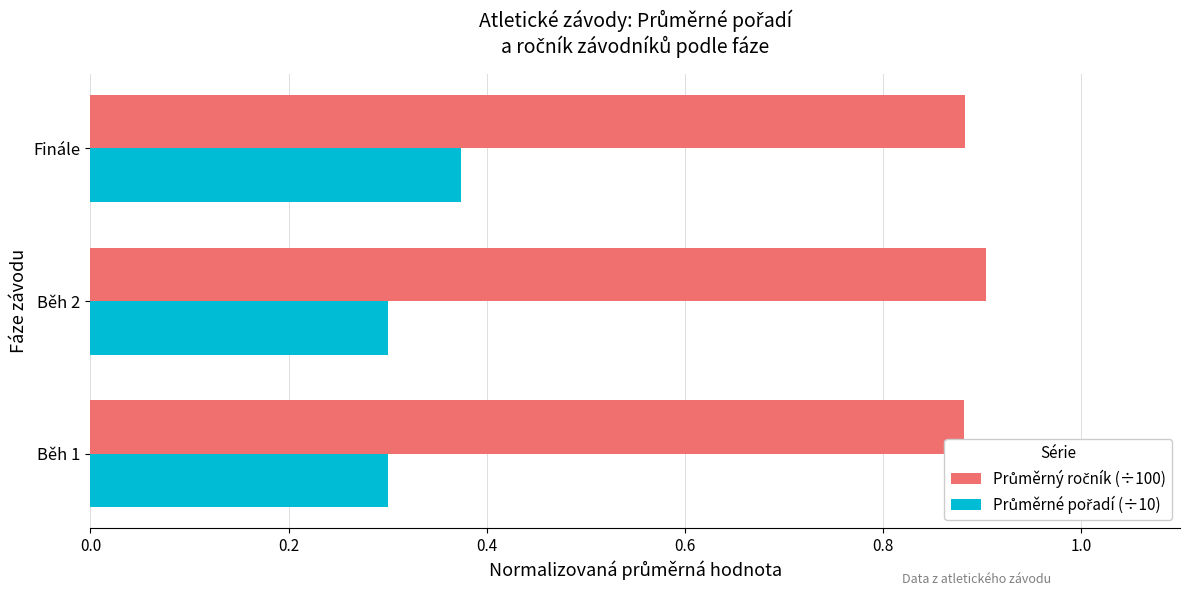

What is the spread (max minus min) of values at Finále?

0.5